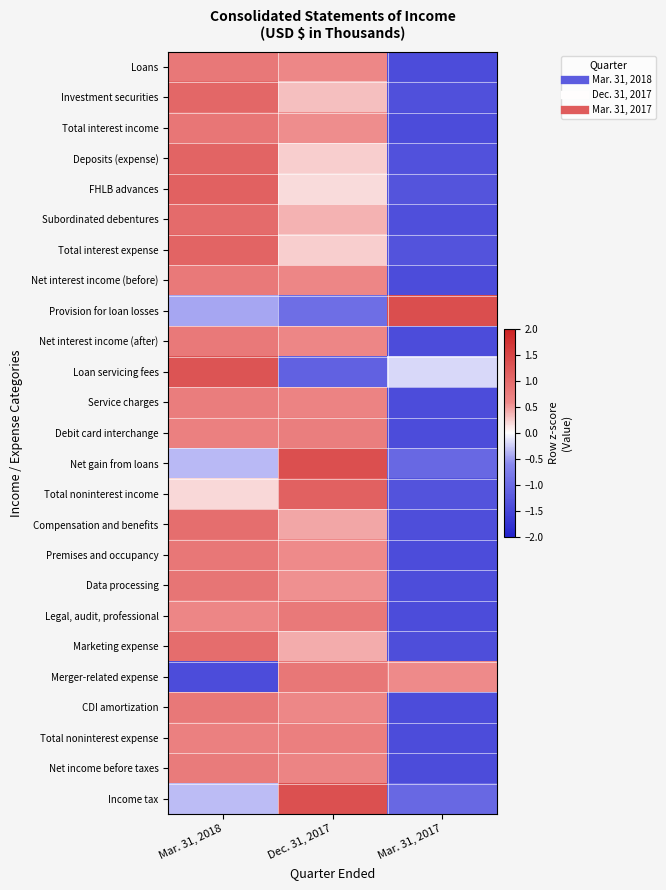

Which category has the lowest value across all series?

Mar. 31, 2017